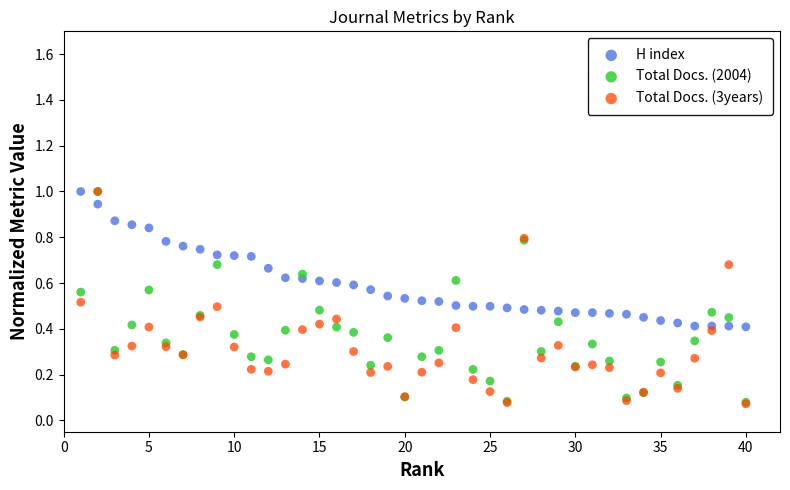

What are all the series names shown in the legend?

H index, Total Docs. (2004), Total Docs. (3years)